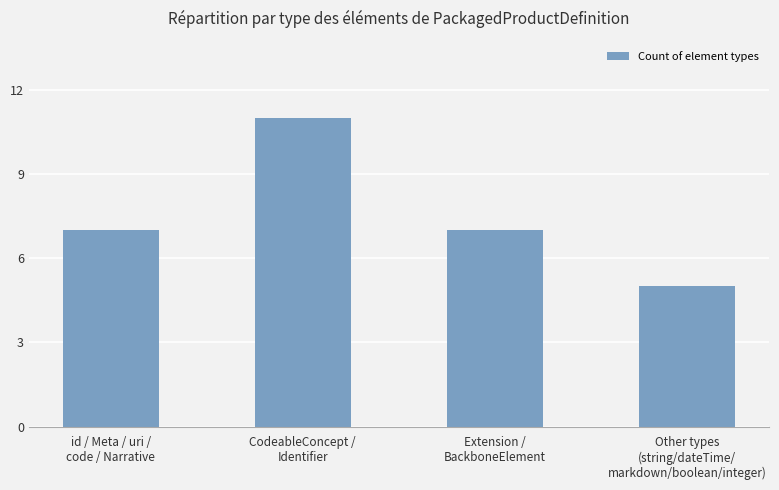

Reading left to right, transcribe all the data shown in this chart.

id / Meta / uri /
code / Narrative=7	CodeableConcept /
Identifier=11	Extension /
BackboneElement=7	Other types
(string/dateTime/
markdown/boolean/integer)=5